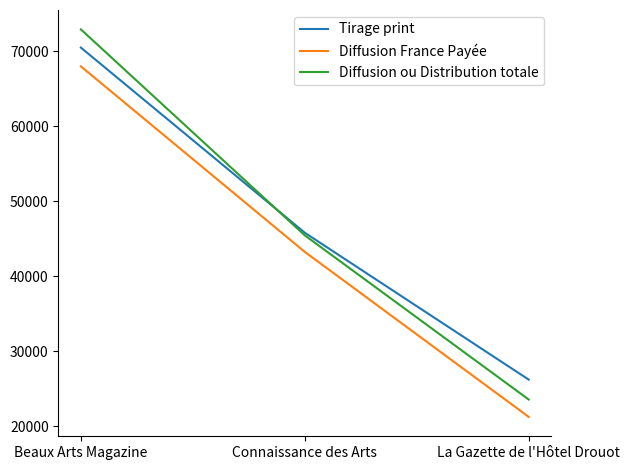

At which category is the sum across all series the highest?

Beaux Arts Magazine